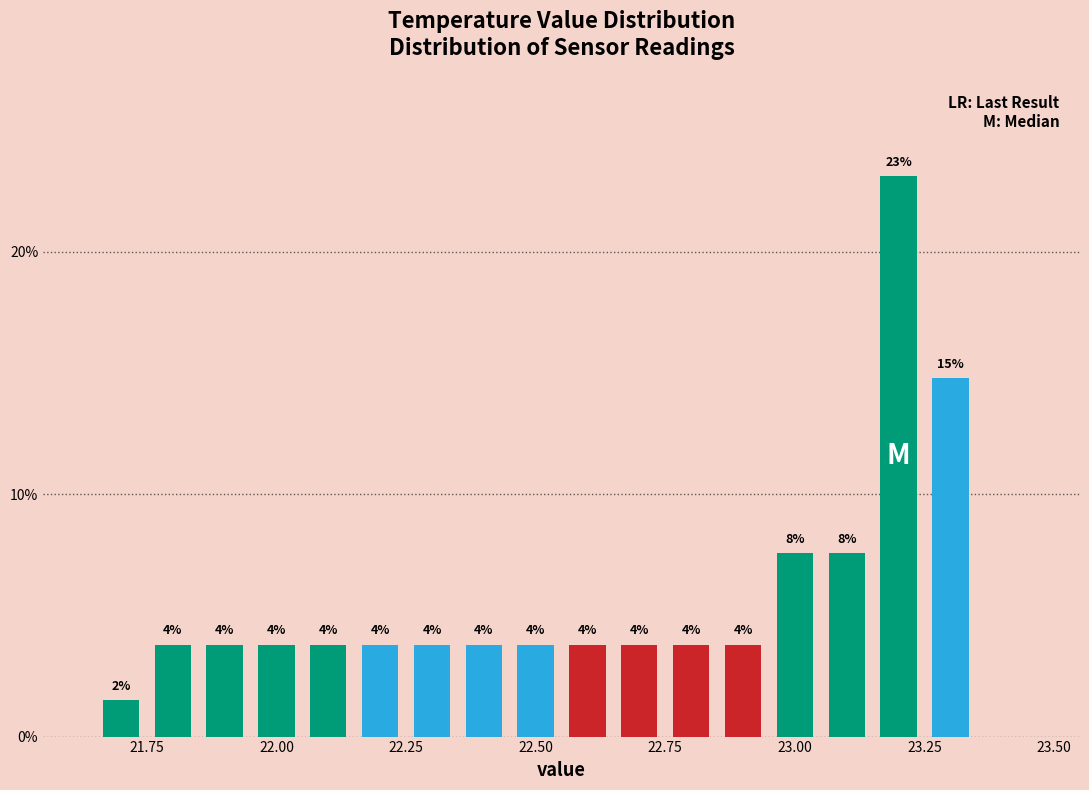

Read against the x-axis, roughly where is the centre of the tallest bar?

23.20